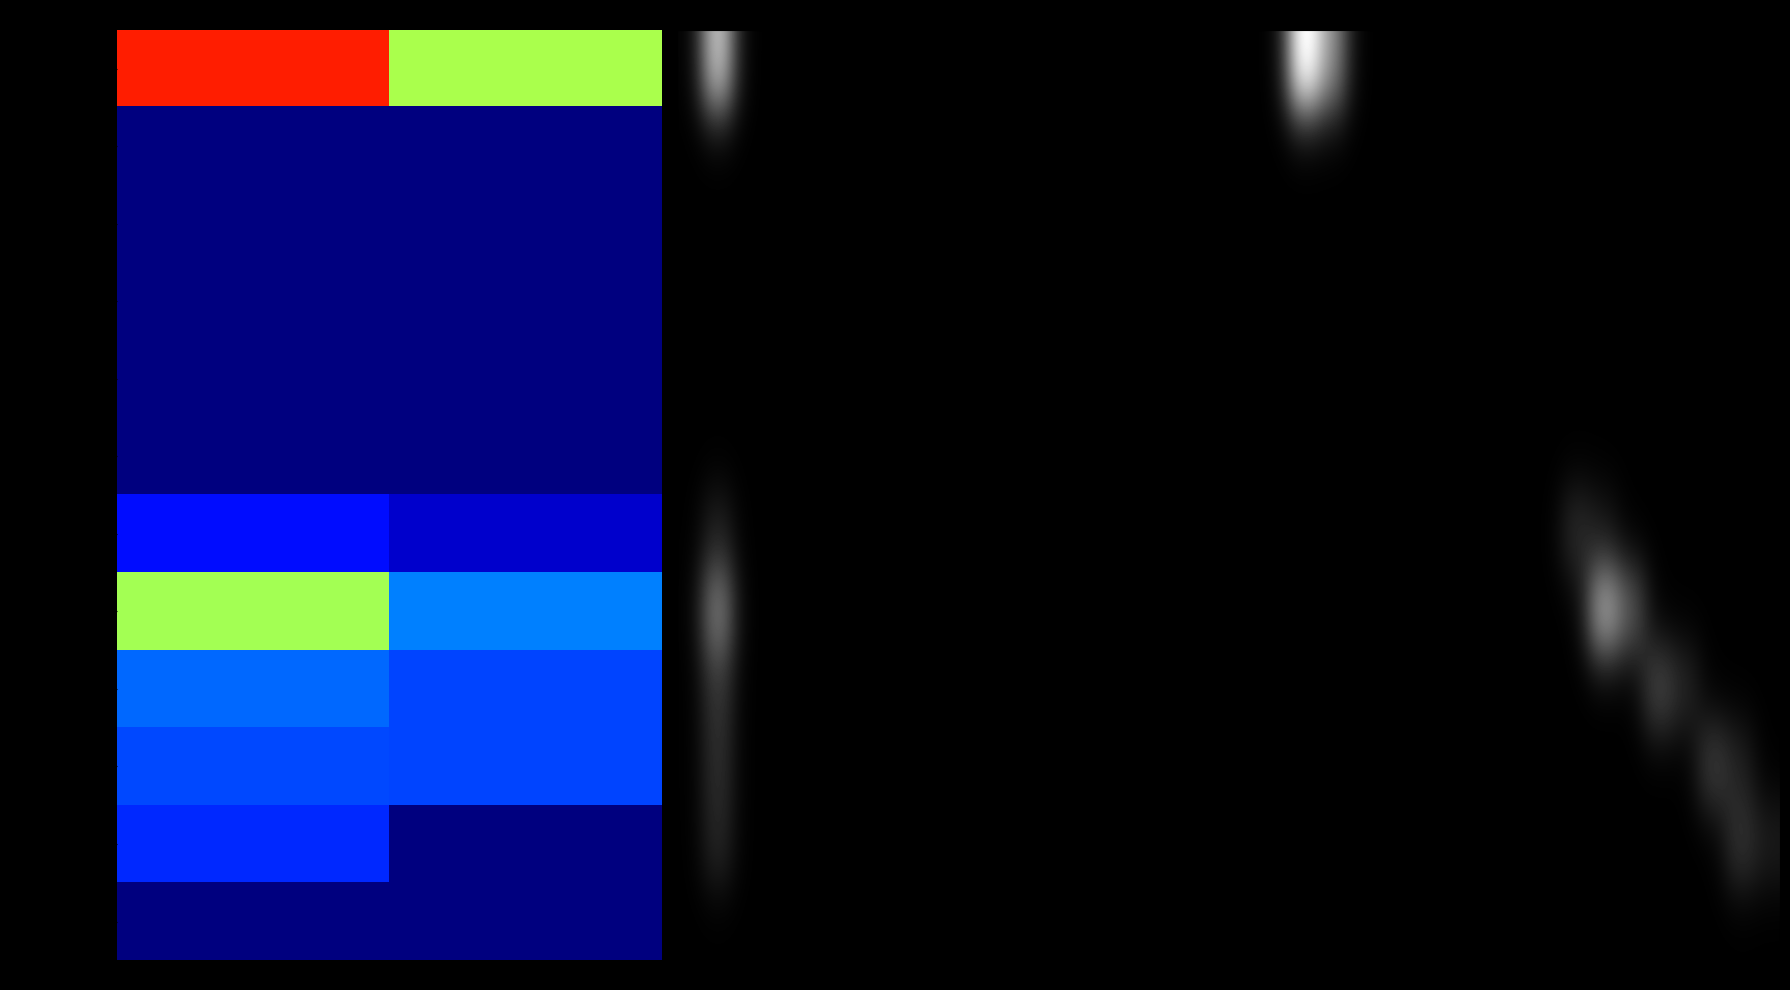

How many distinct data groups are displayed?

12